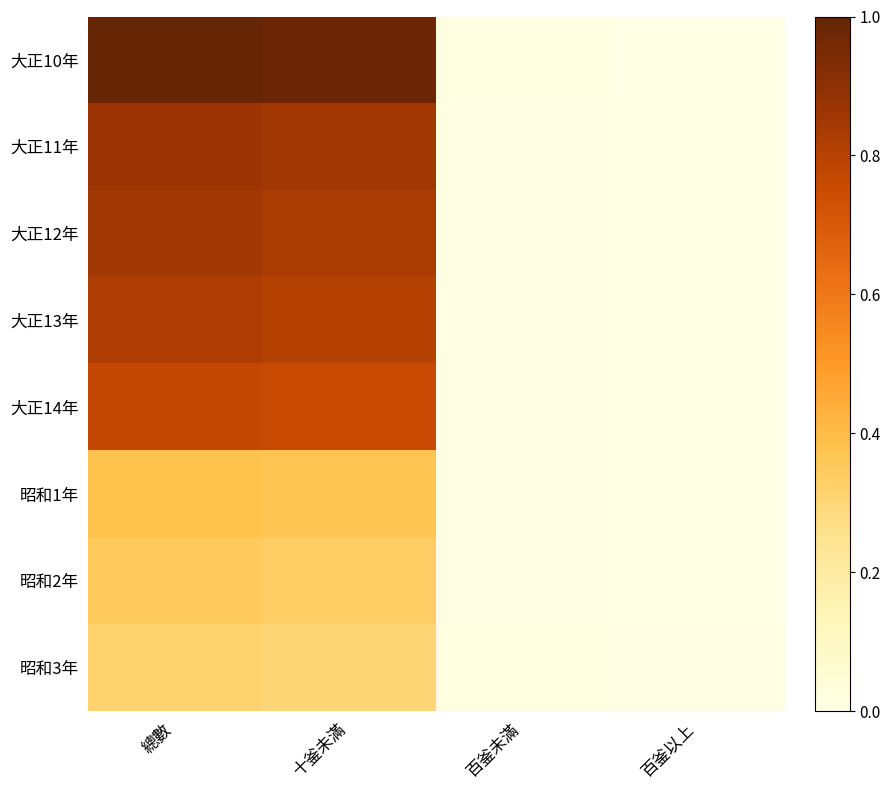

At which category is the sum across all series the highest?

總數